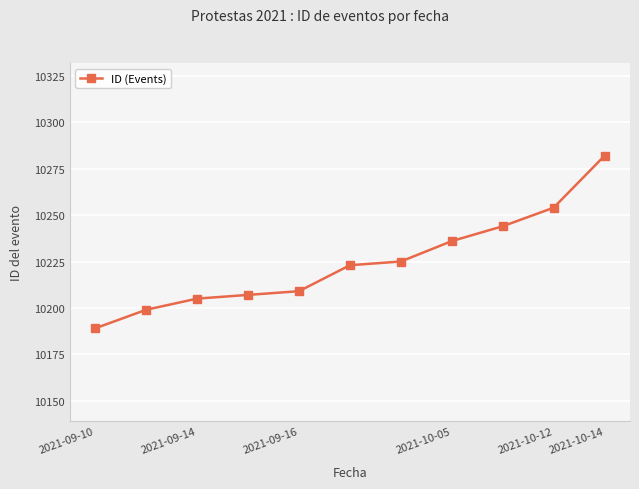

Reading left to right, extract all data points from this chart.

10189	10199	10205	10207	10209	10223	10225	10236	10244	10254	10282